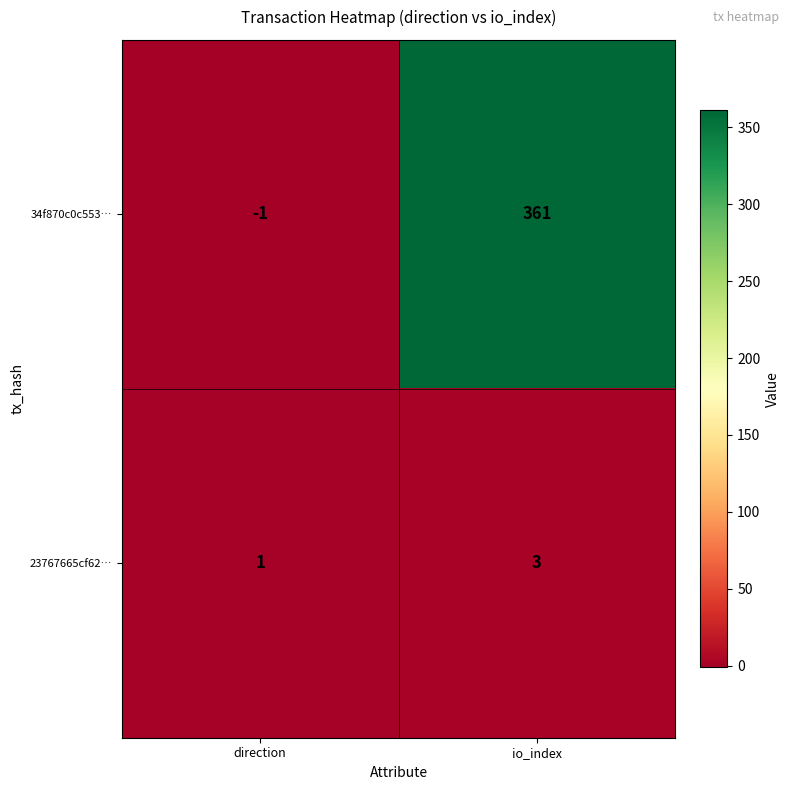

What value does the 34f870c0c553… series have at io_index?

361